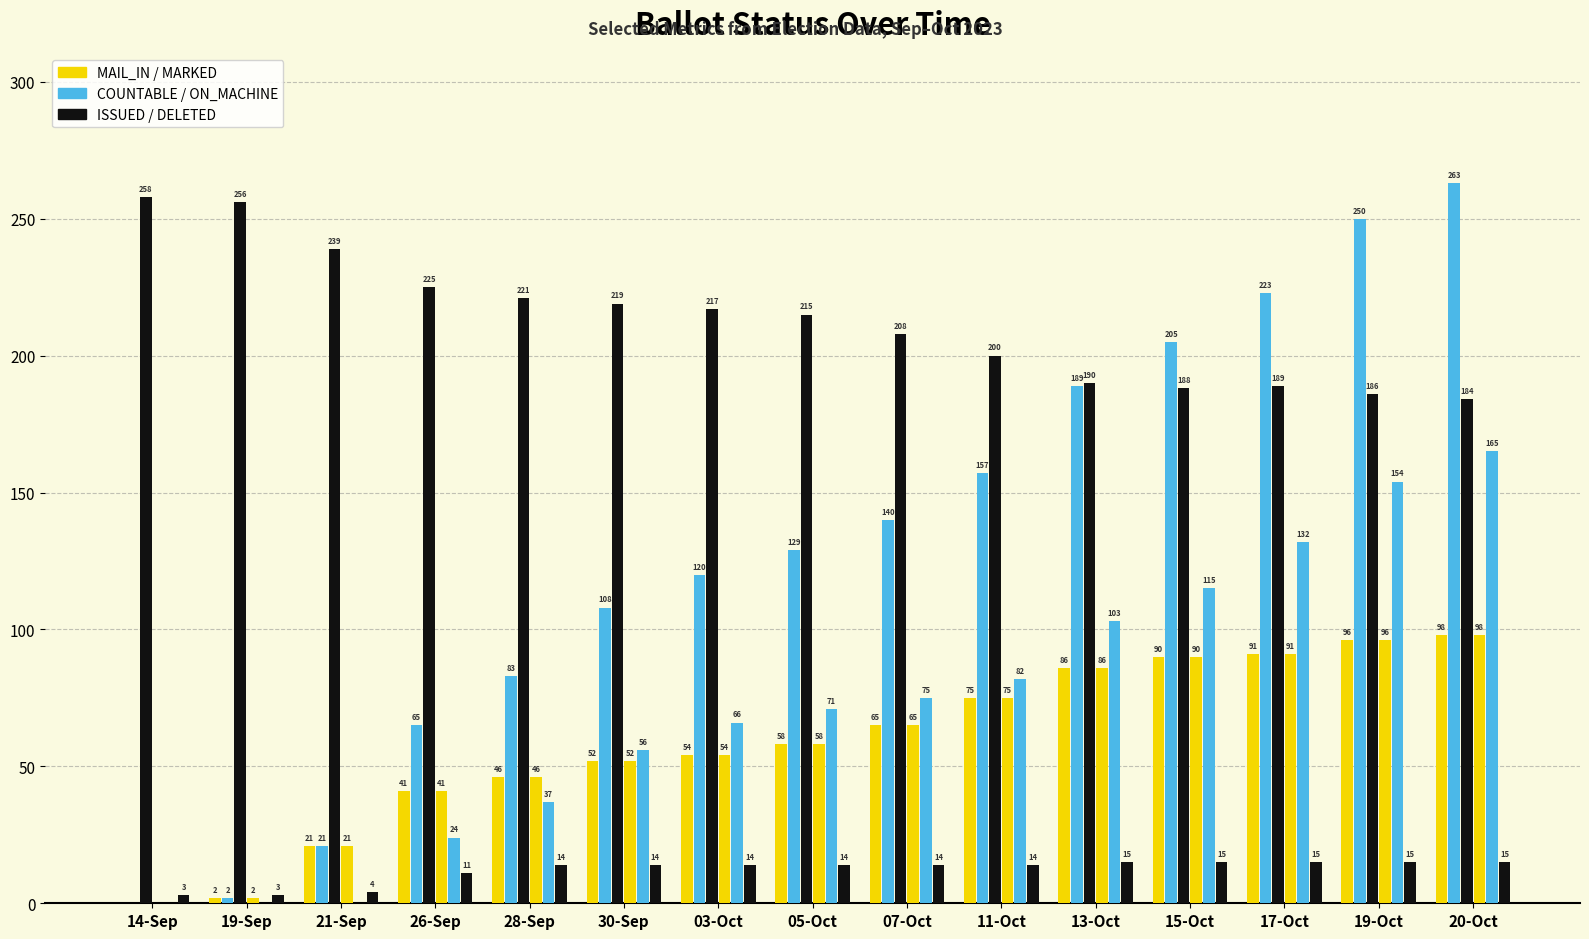

Are the bars grouped side by side (vs. stacked)?

Yes